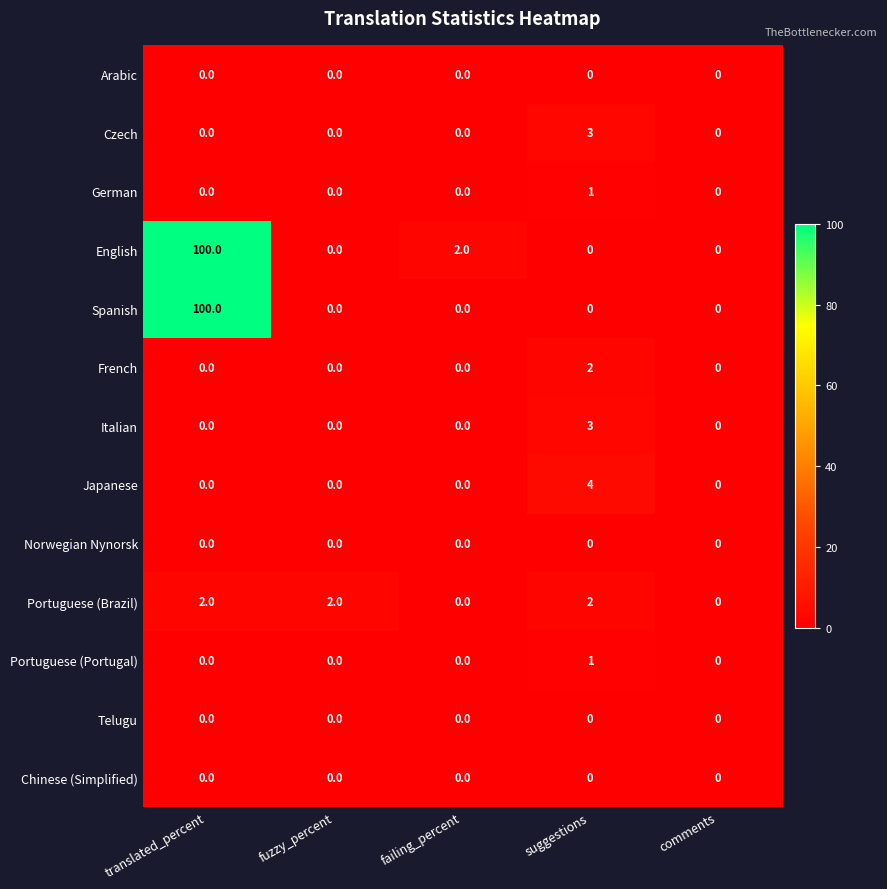

Between fuzzy_percent and comments, which series saw the biggest shift?

Portuguese (Brazil)